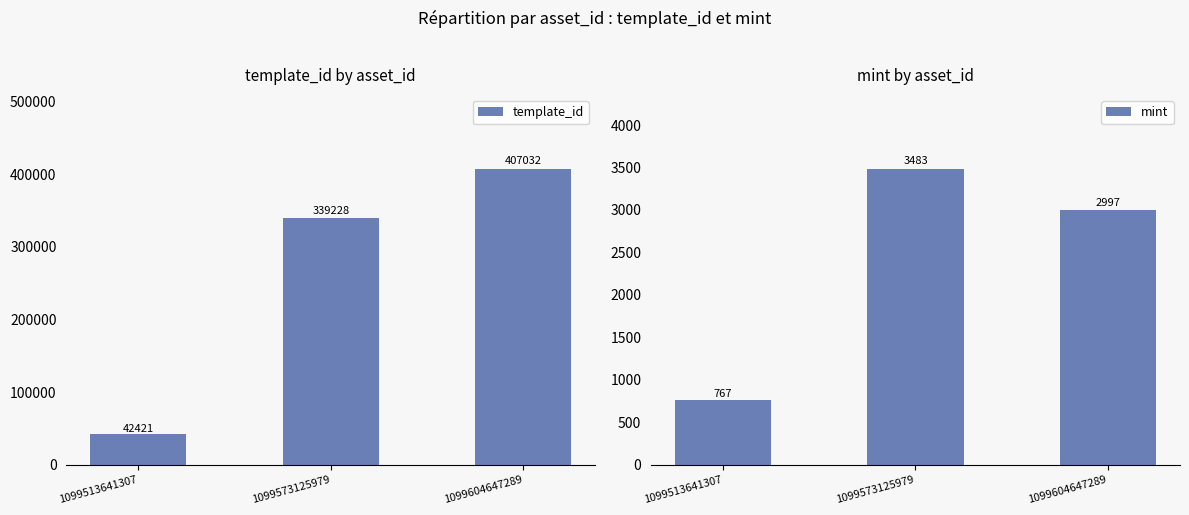

How many data points in mint are above 2997?

1